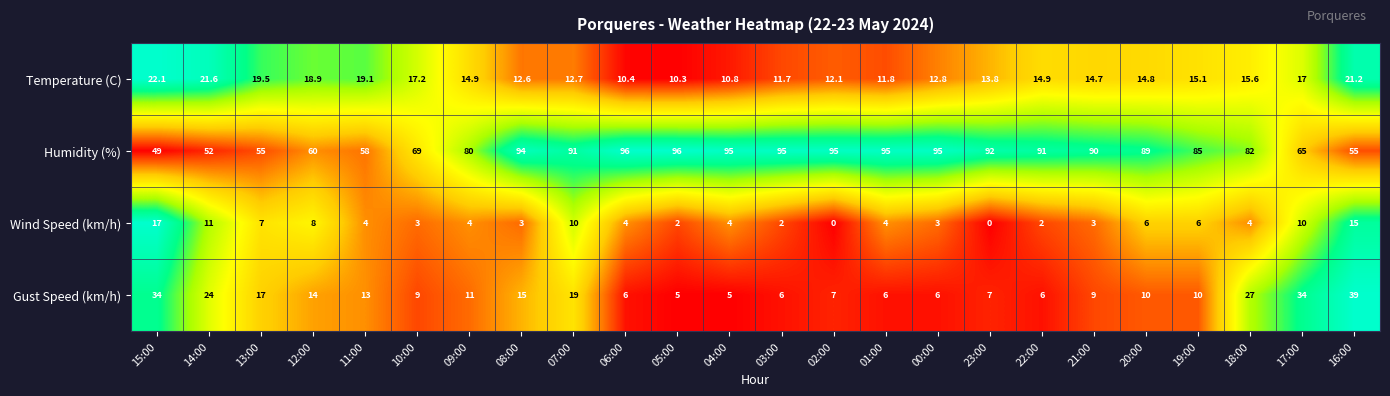

What is the difference between the maximum and minimum values in the Gust Speed (km/h) series?

34.0